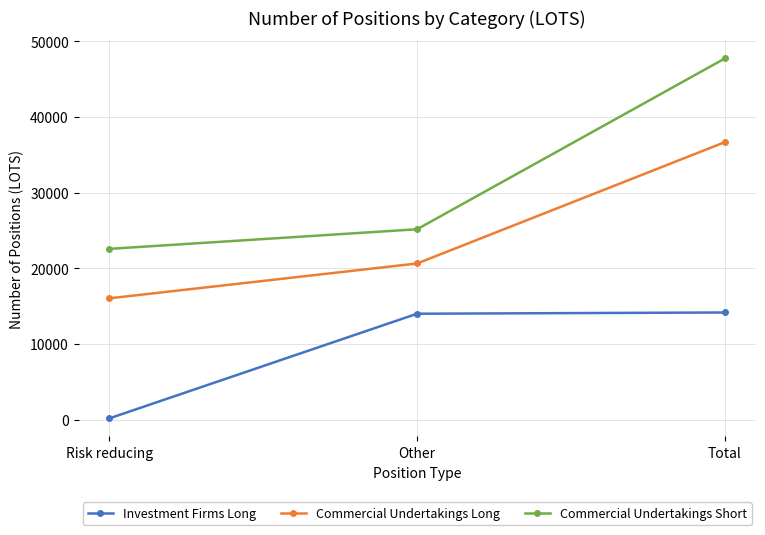

What is the difference between the second highest and minimum values in the Investment Firms Long series?

13837